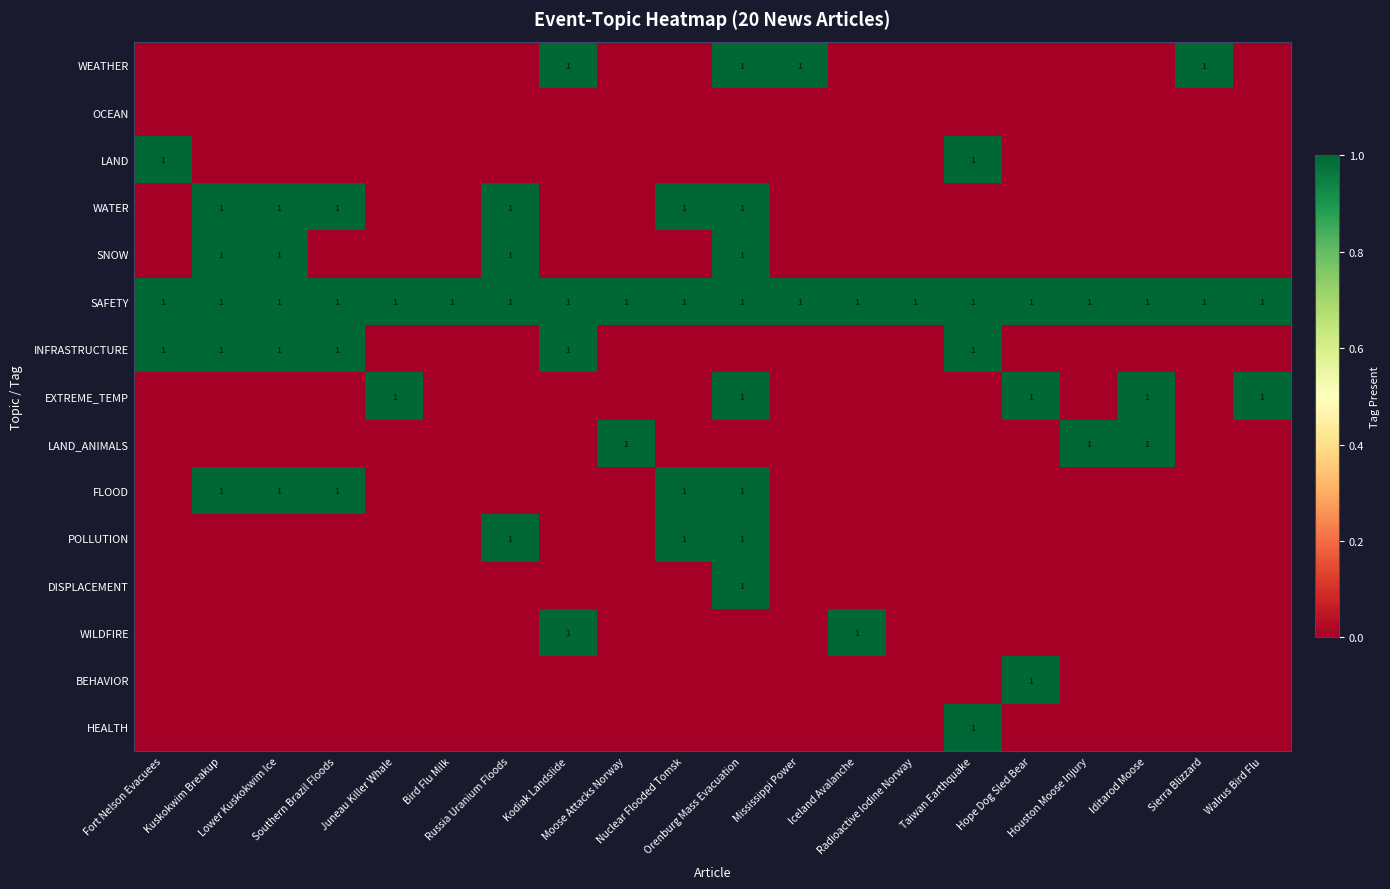

What is the difference between the maximum and second lowest values in the DISPLACEMENT series?

1